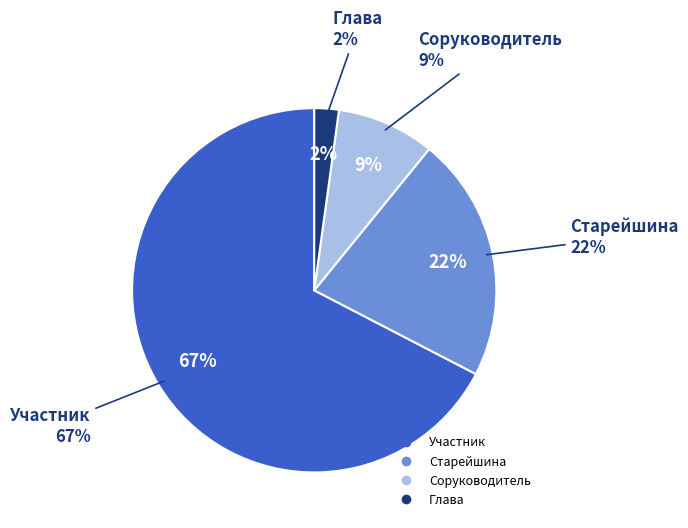

Is it true that Участник is 82% of the pie?

False